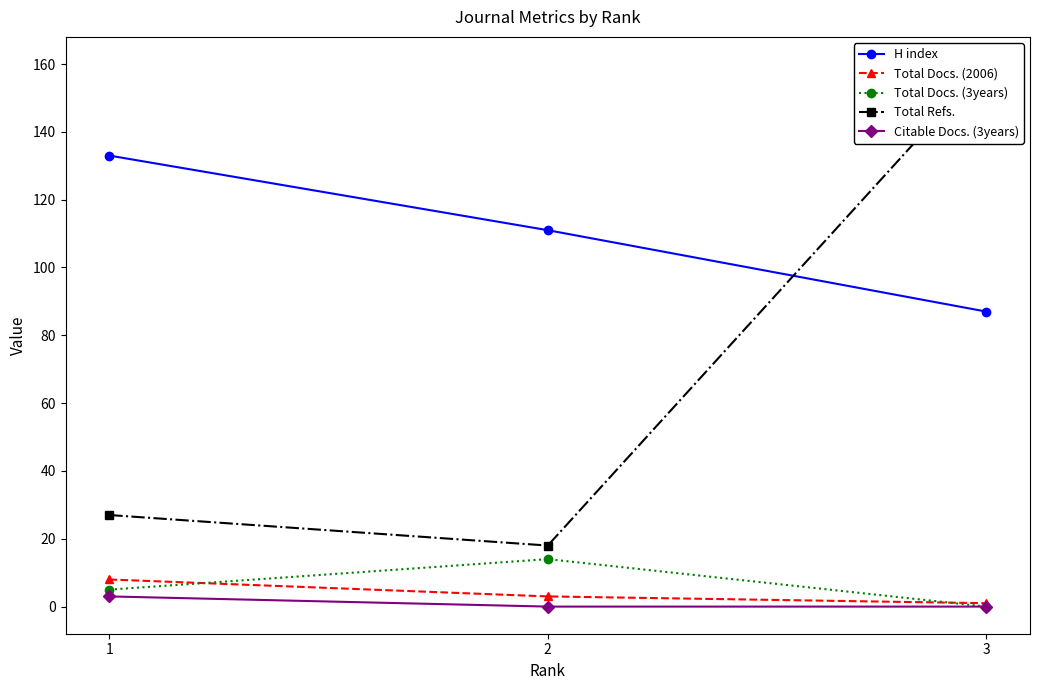

Count the number of categories in the chart.

3